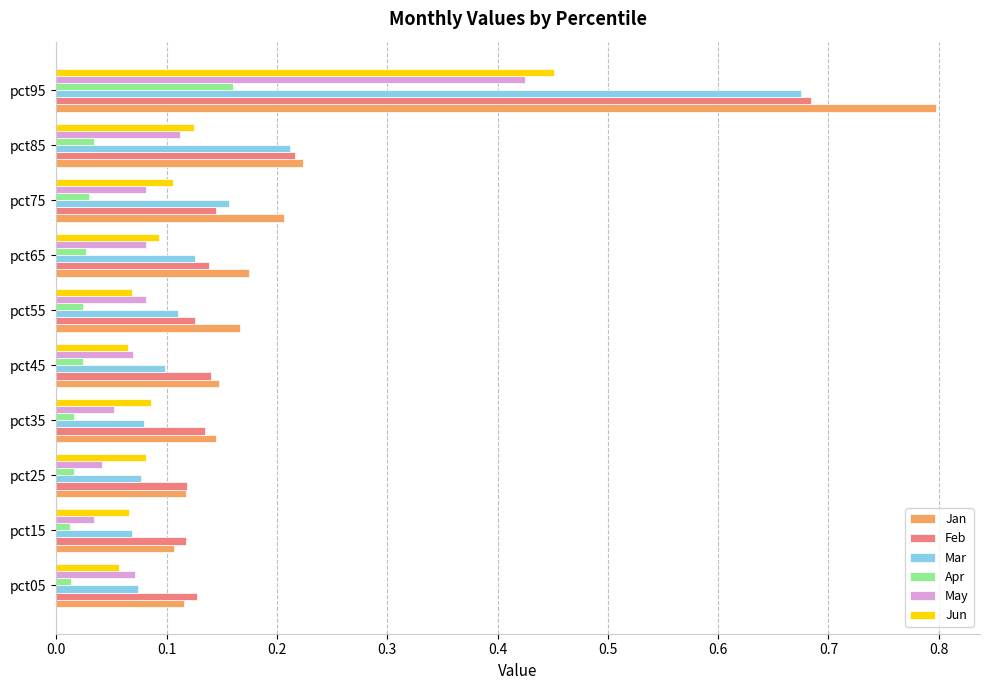

Is the value of Feb at pct65 greater than the value of Apr at pct65?

Yes